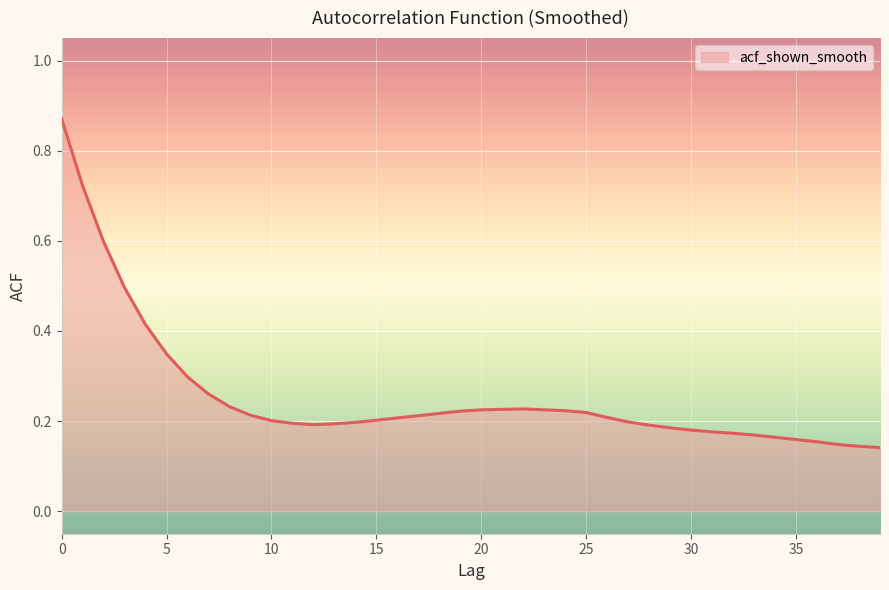

Where is the data nearest to the value 0?

39